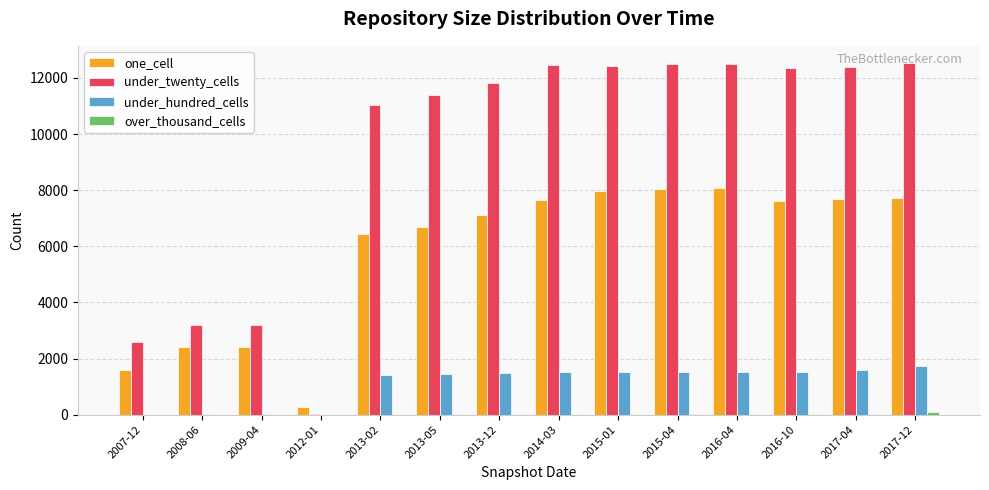

What is the greatest value displayed?

12519